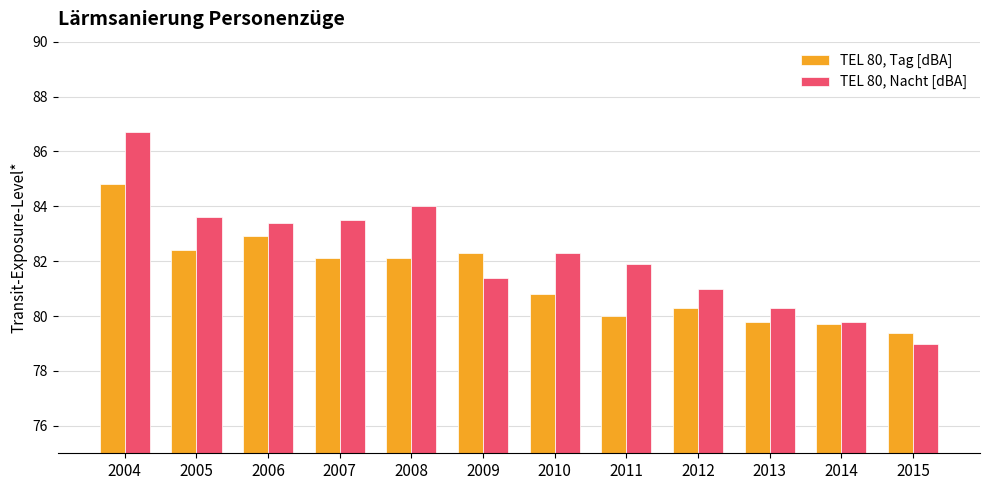

Reading left to right, list all the values displayed in this chart.

TEL 80, Tag [dBA]: 2004=84.8	2005=82.4	2006=82.9	2007=82.1	2008=82.1	2009=82.3	2010=80.8	2011=80.0	2012=80.3	2013=79.8	2014=79.7	2015=79.4
TEL 80, Nacht [dBA]: 2004=86.7	2005=83.6	2006=83.4	2007=83.5	2008=84.0	2009=81.4	2010=82.3	2011=81.9	2012=81.0	2013=80.3	2014=79.8	2015=79.0